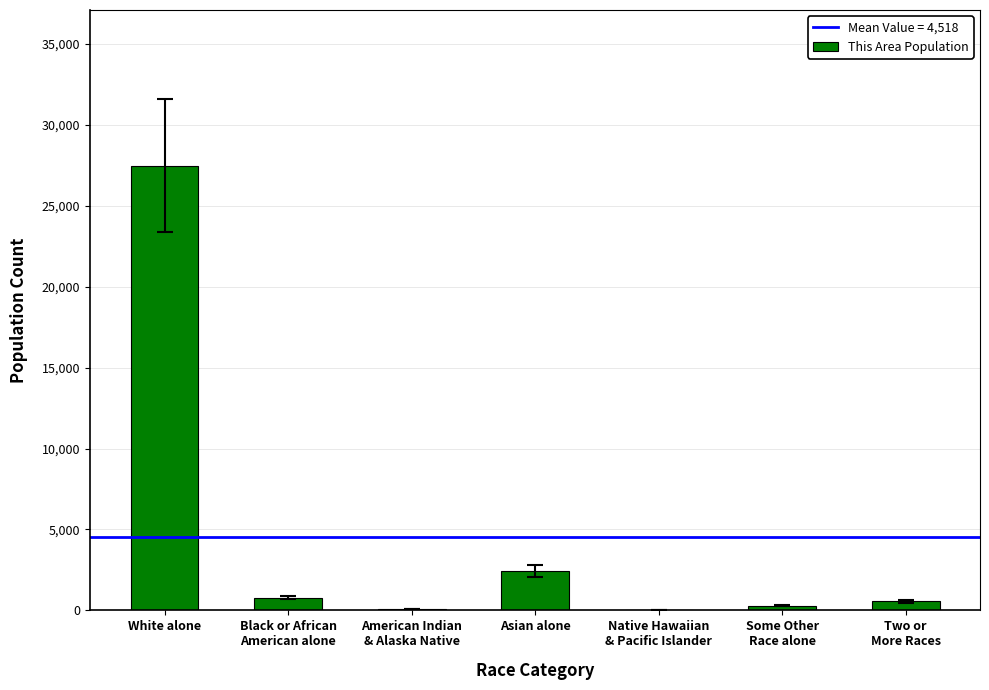

What is the sum of all values?

31623